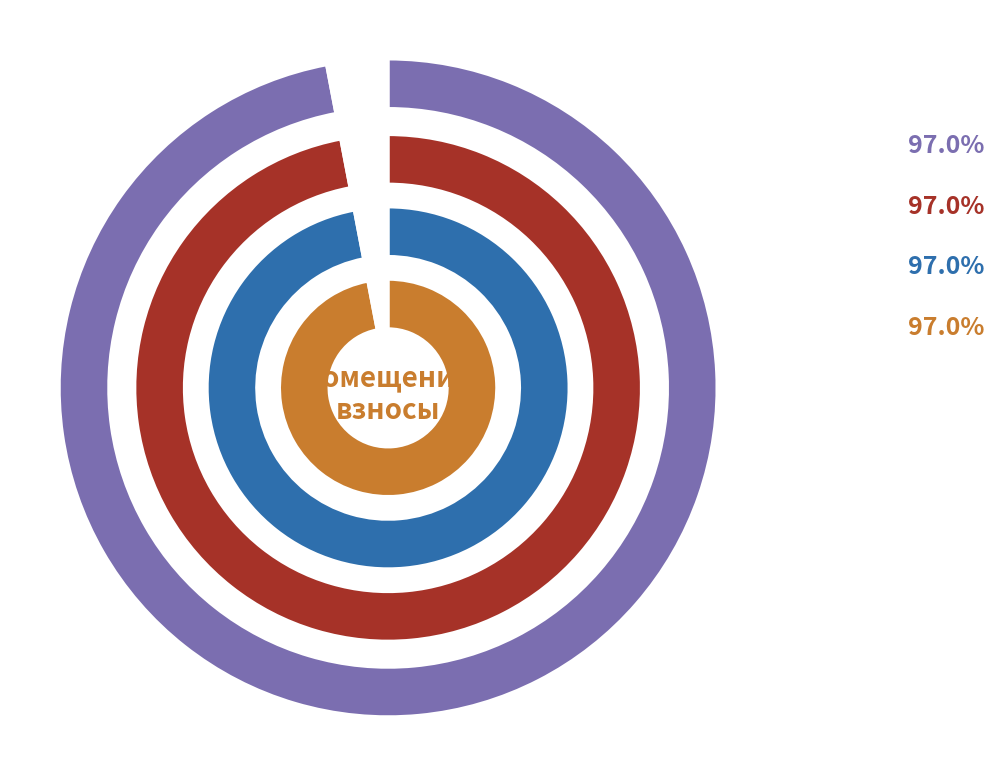

The 4 slice represents 3% of the pie. True or false?

False